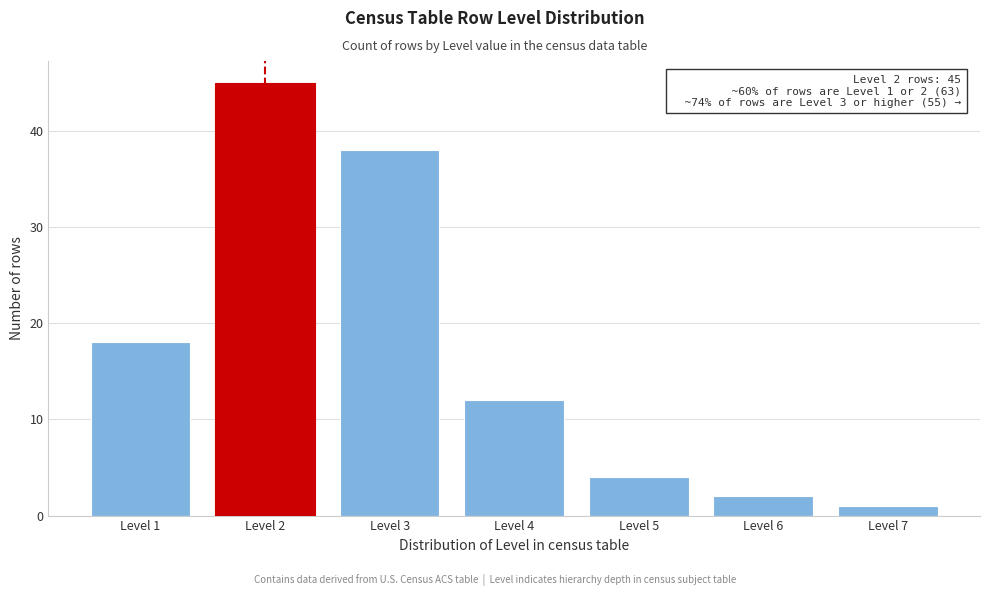

Reading left to right, list all the values displayed in this chart.

18	45	38	12	4	2	1